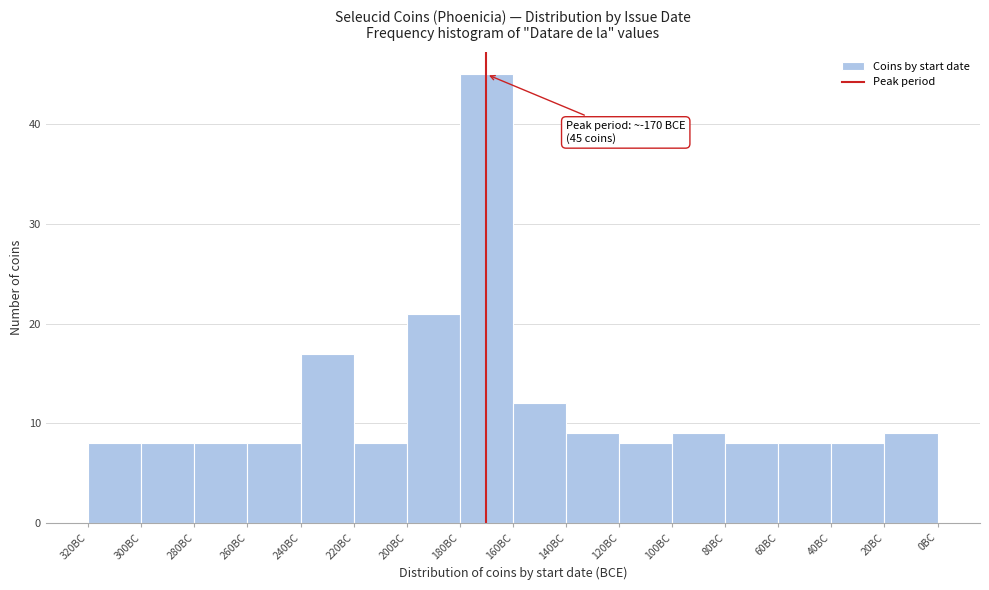

Reading left to right, list all the values displayed in this chart.

320BC=8	300BC=8	280BC=8	260BC=8	240BC=17	220BC=8	200BC=21	180BC=45	160BC=12	140BC=9	120BC=8	100BC=9	80BC=8	60BC=8	40BC=8	20BC=9